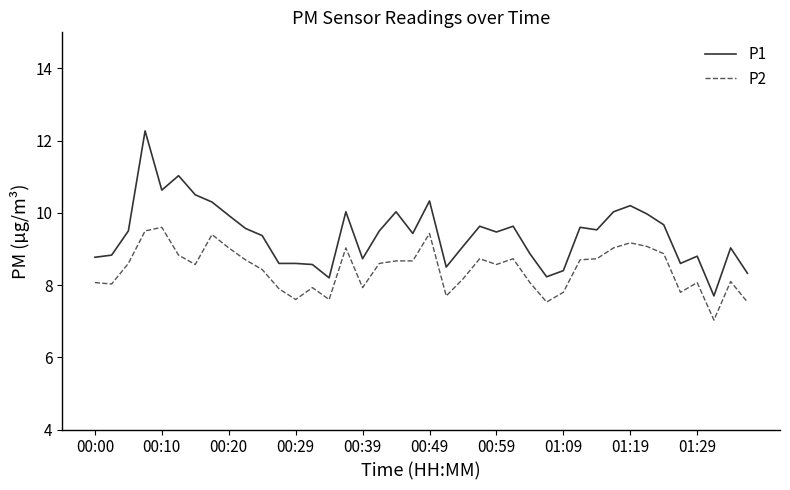

Count the number of categories in the chart.

40